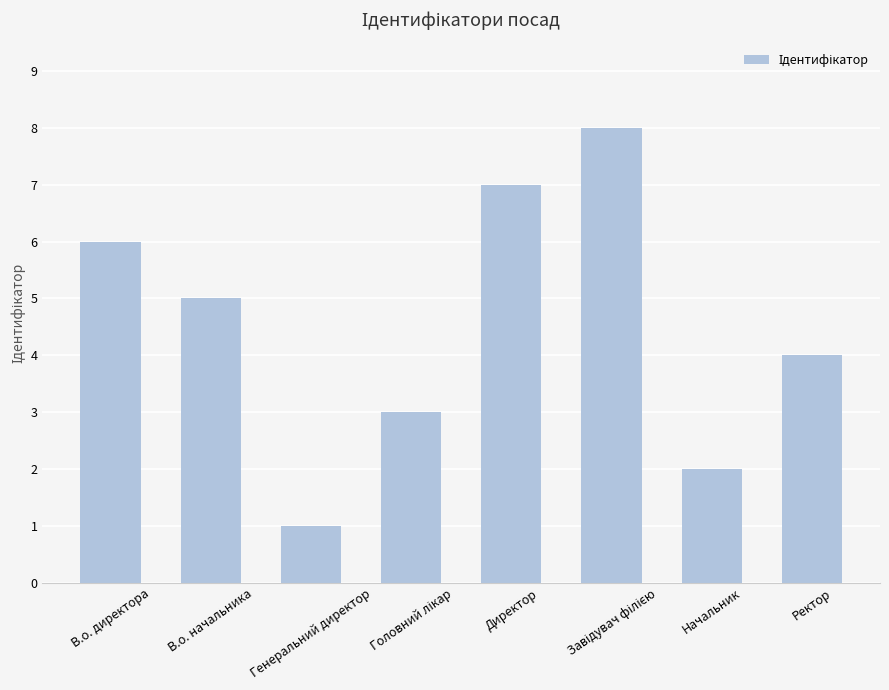

What is the difference between the values at В.о. директора and Директор?

1